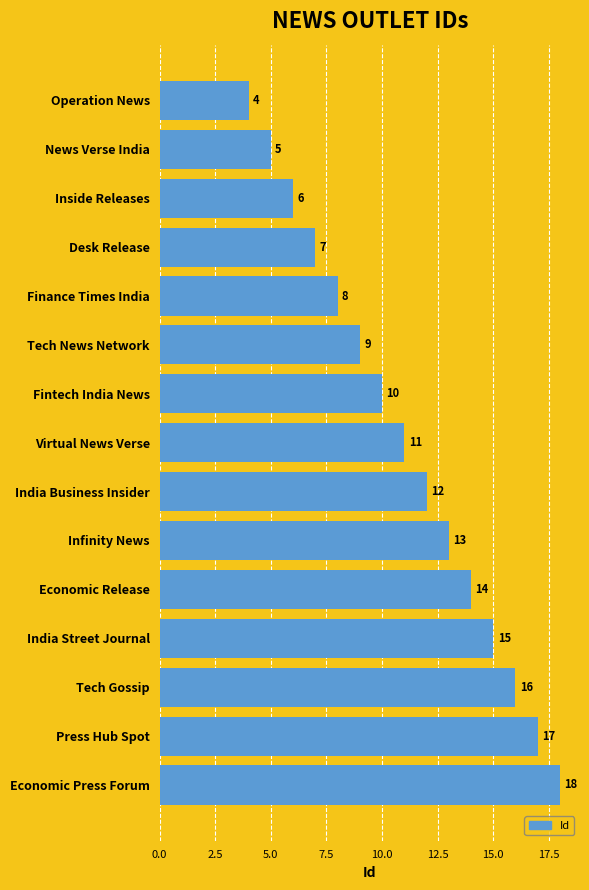

Rank the categories by value from highest to lowest.

Economic Press Forum, Press Hub Spot, Tech Gossip, India Street Journal, Economic Release, Infinity News, India Business Insider, Virtual News Verse, Fintech India News, Tech News Network, Finance Times India, Desk Release, Inside Releases, News Verse India, Operation News